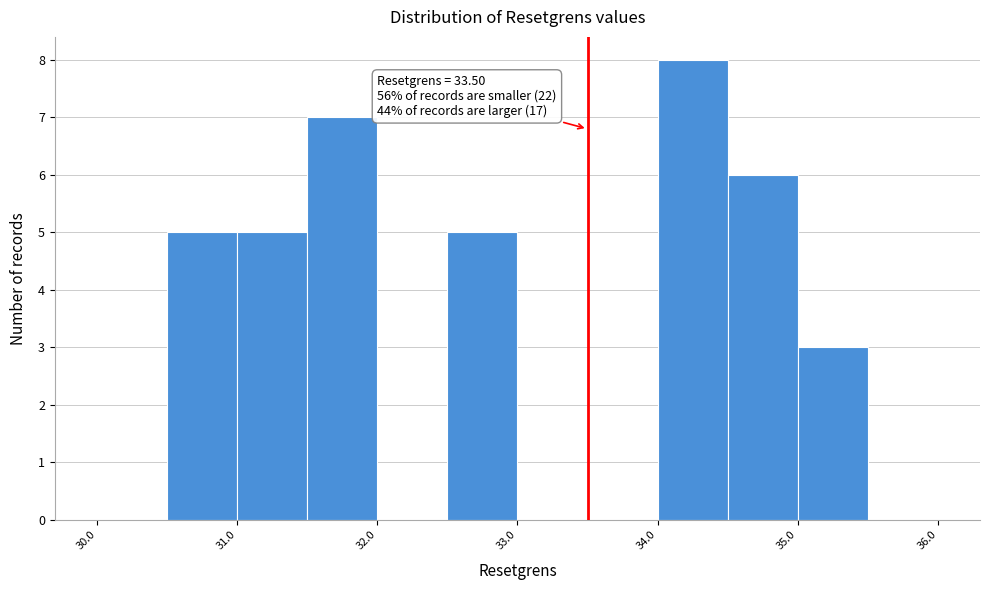

Over which range of the x-axis is the bar tallest?

34.0 to 34.5